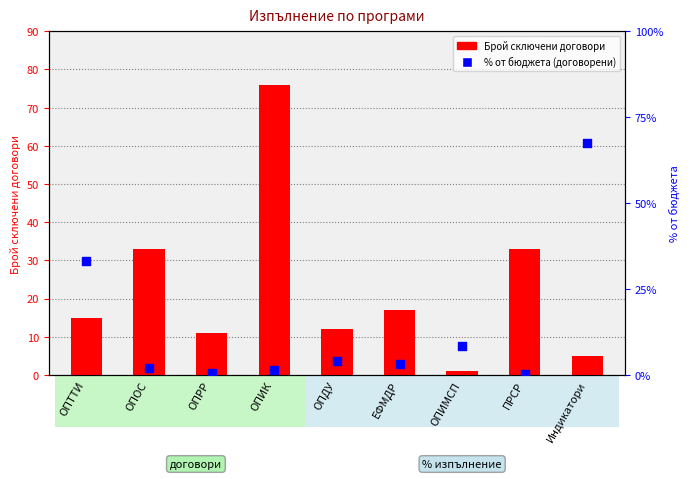

Is the value of Брой сключени договори at Индикатори greater than the value of % от бюджета (договорени) at ОПОС?

Yes